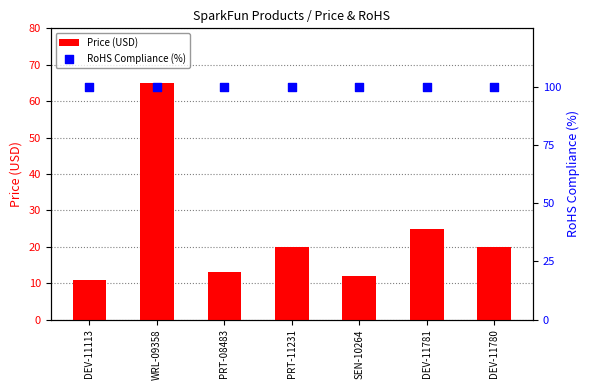

At which category is the sum across all series the highest?

WRL-09358